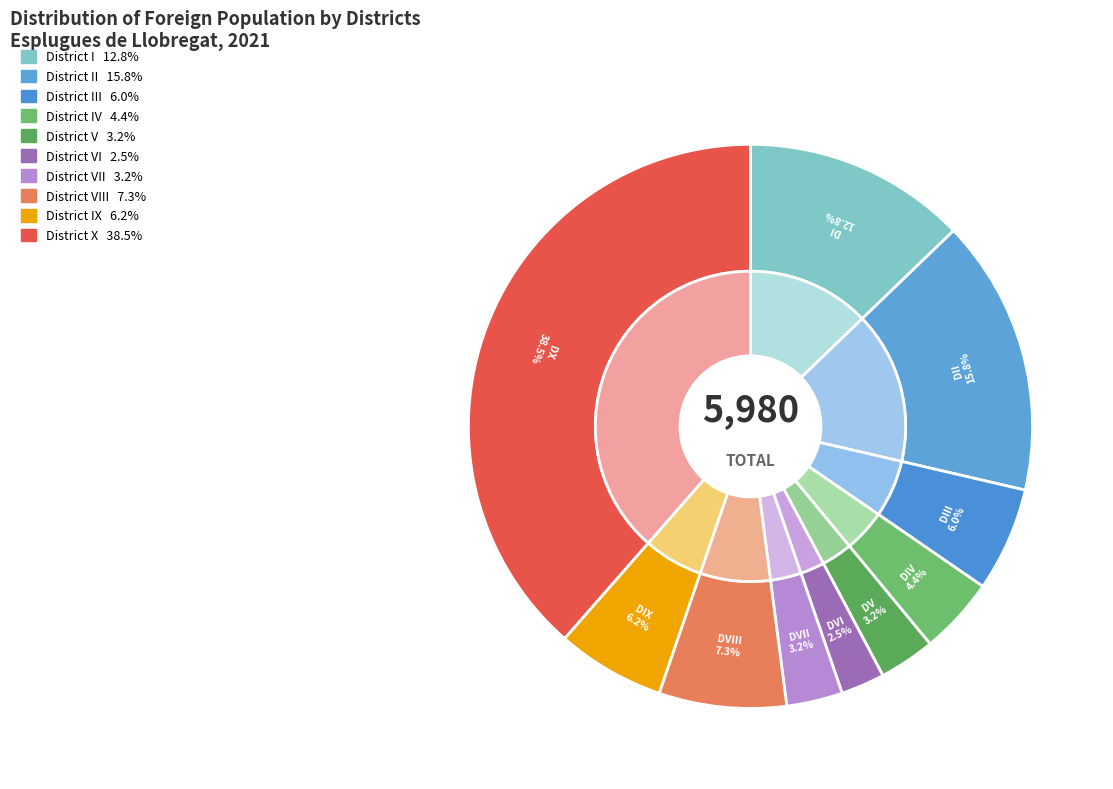

Approximately how many times larger is the value at District X compared to District VII?

12.0